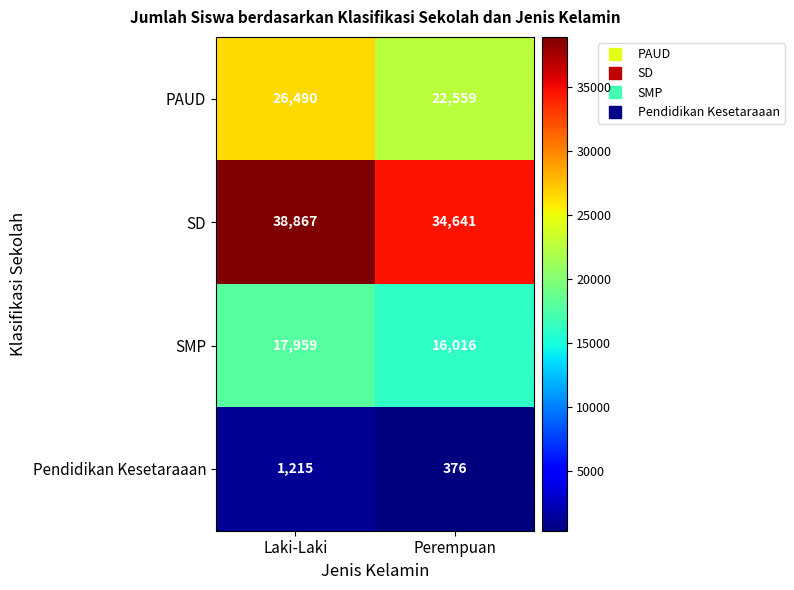

Reading left to right, extract all data points from this chart.

PAUD: 26490	22559
SD: 38867	34641
SMP: 17959	16016
Pendidikan Kesetaraaan: 1215	376